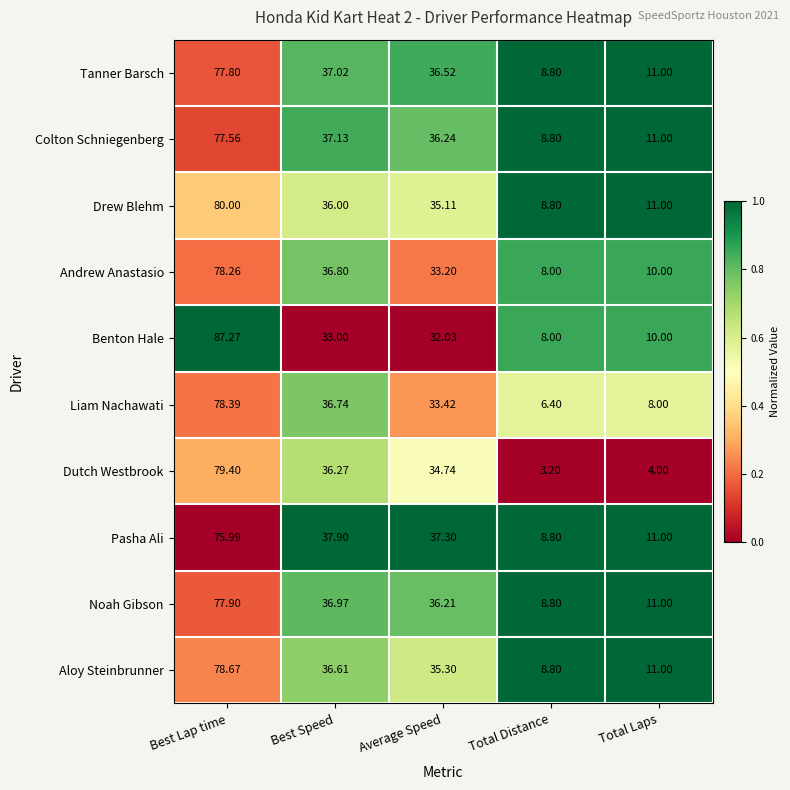

At which category is the sum across all series the highest?

Best Lap time